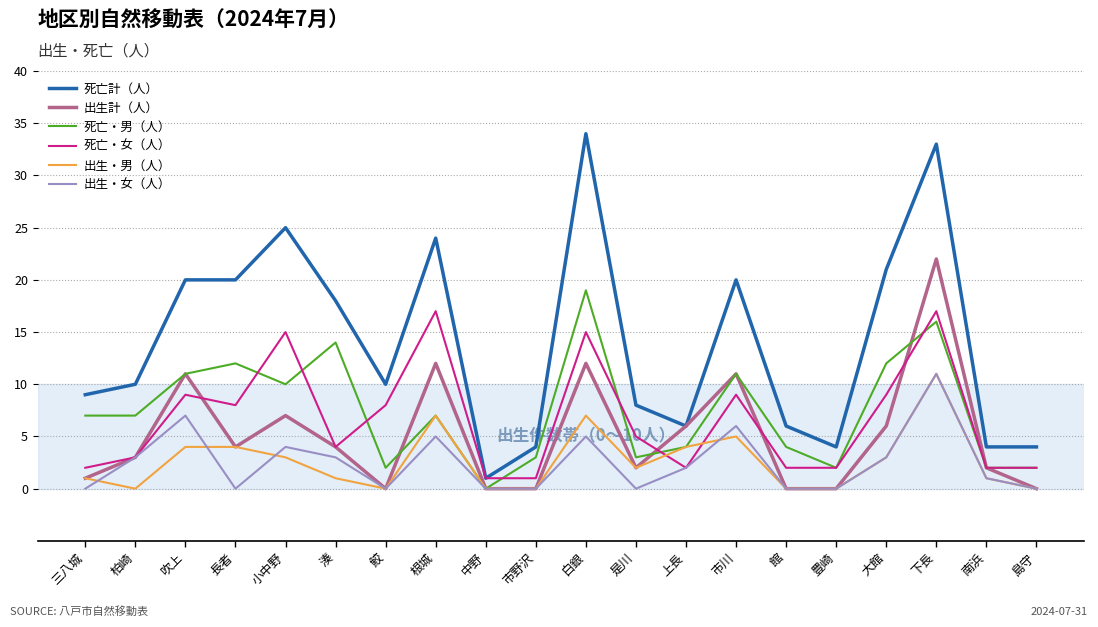

What is the difference between the highest and lowest values at 長者?

20